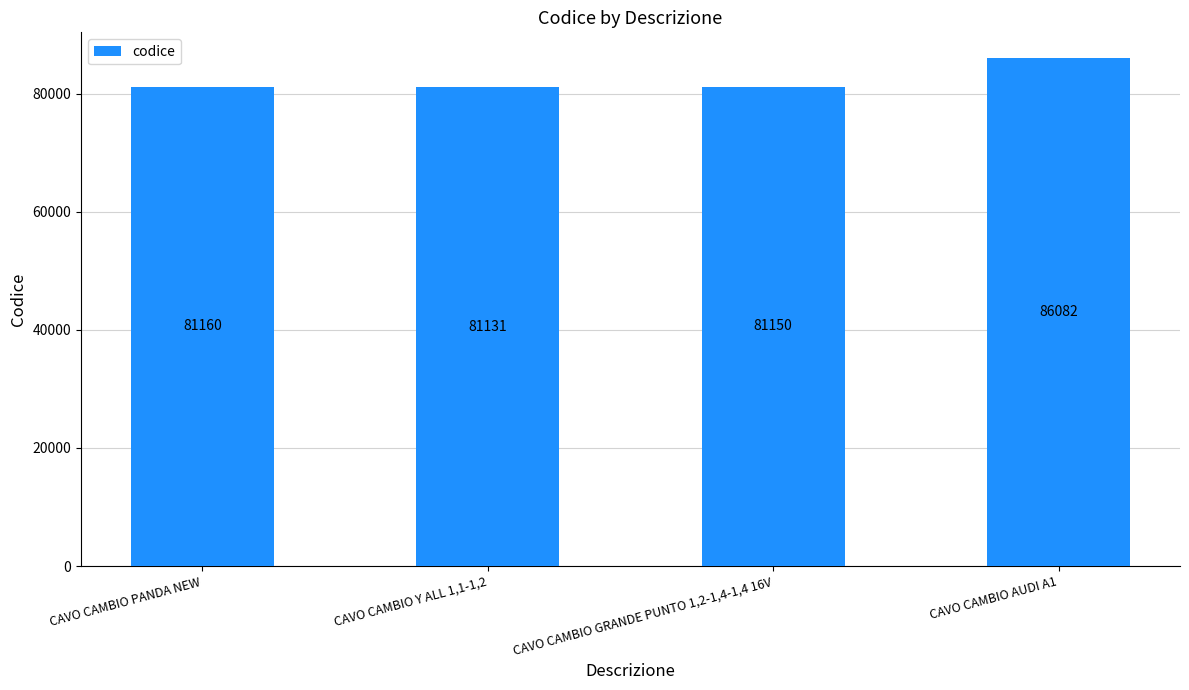

Reading left to right, transcribe all the data shown in this chart.

81160	81131	81150	86082